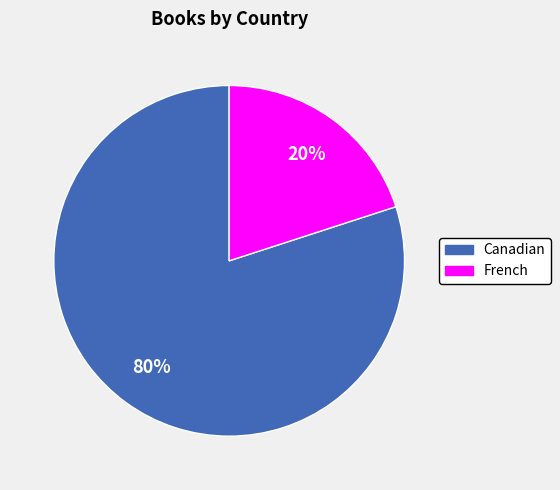

Is the sum of French and Canadian greater than half?

Yes